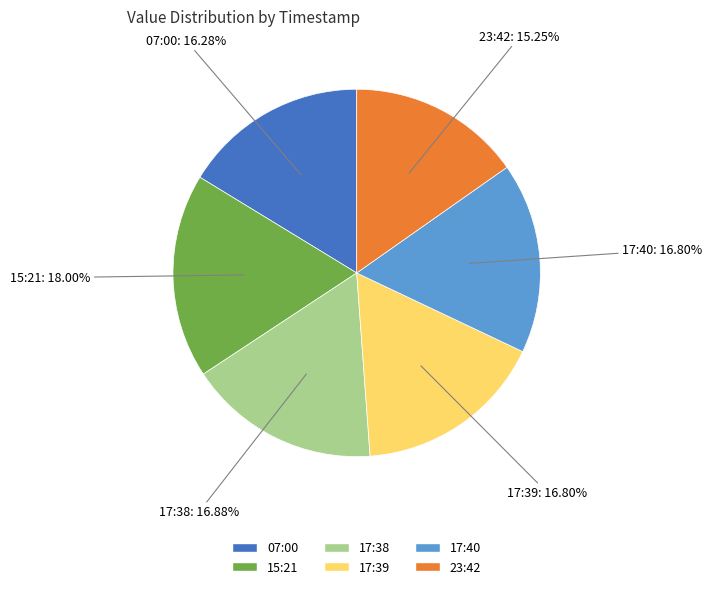

How many slices are in this pie chart?

6